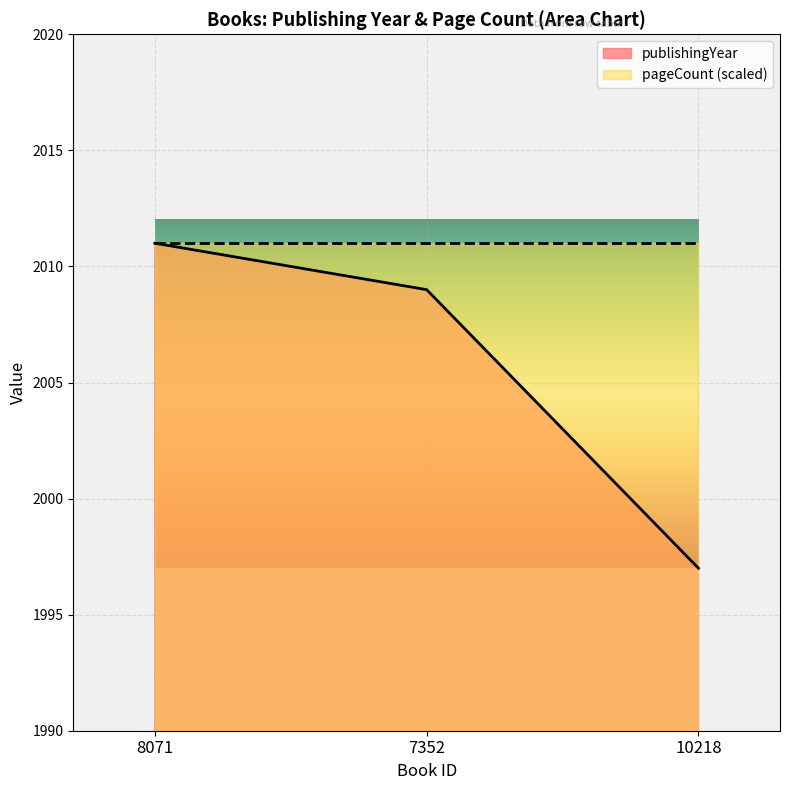

Approximately how many times larger is the value at 8071 compared to 7352?

1.0